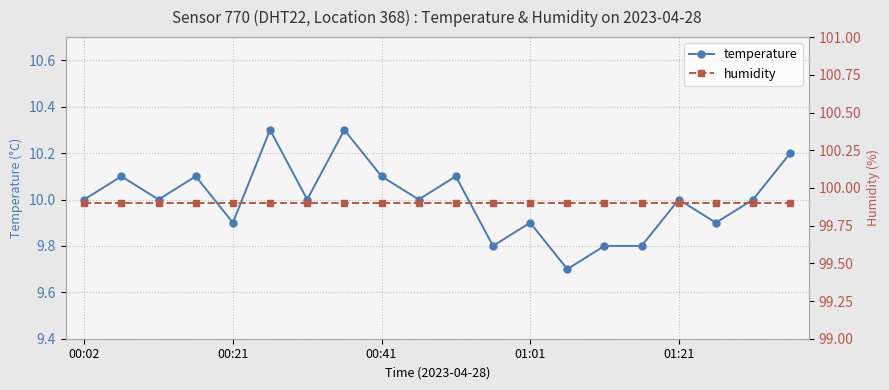

Count the number of data series in this chart.

2